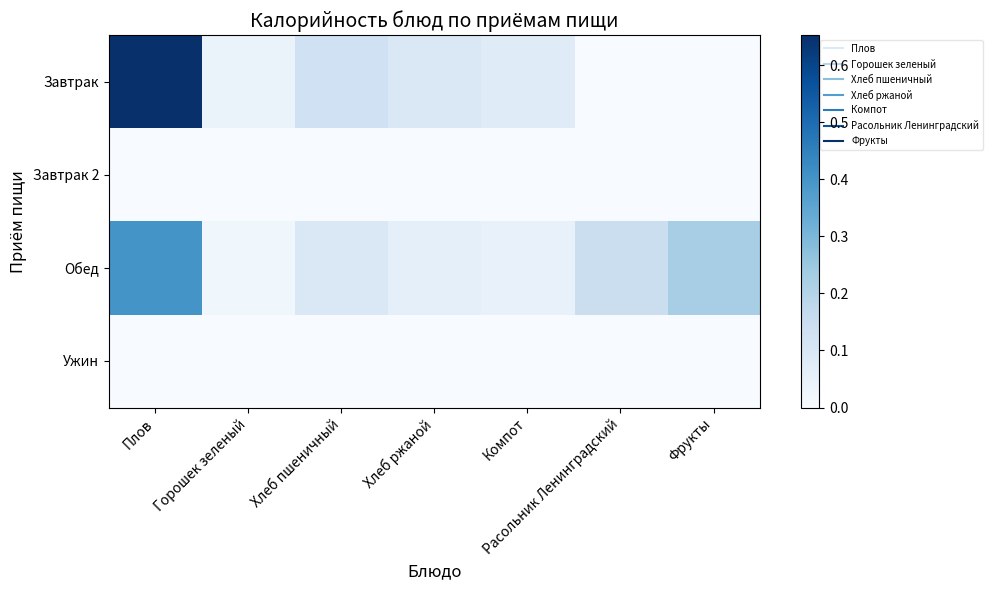

How many series are shown in this chart?

4